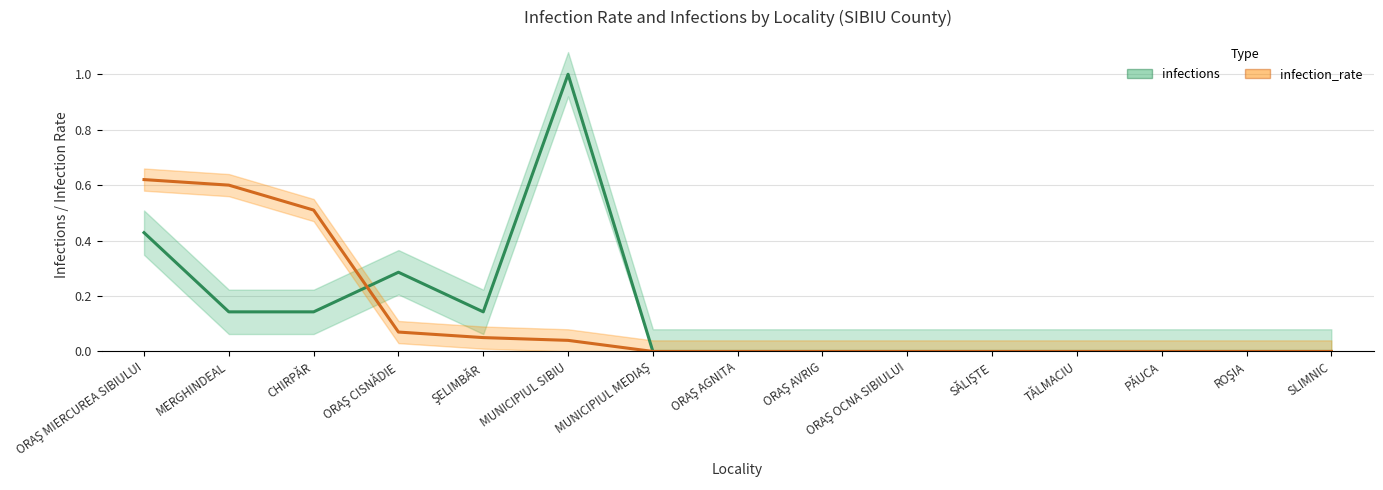

Reading left to right, extract all data points from this chart.

infections: 0.4	0.1	0.1	0.3	0.1	1.0	0.0	0.0	0.0	0.0	0.0	0.0	0.0	0.0	0.0
infection_rate: 0.6	0.6	0.5	0.1	0.1	0.0	0.0	0.0	0.0	0.0	0.0	0.0	0.0	0.0	0.0